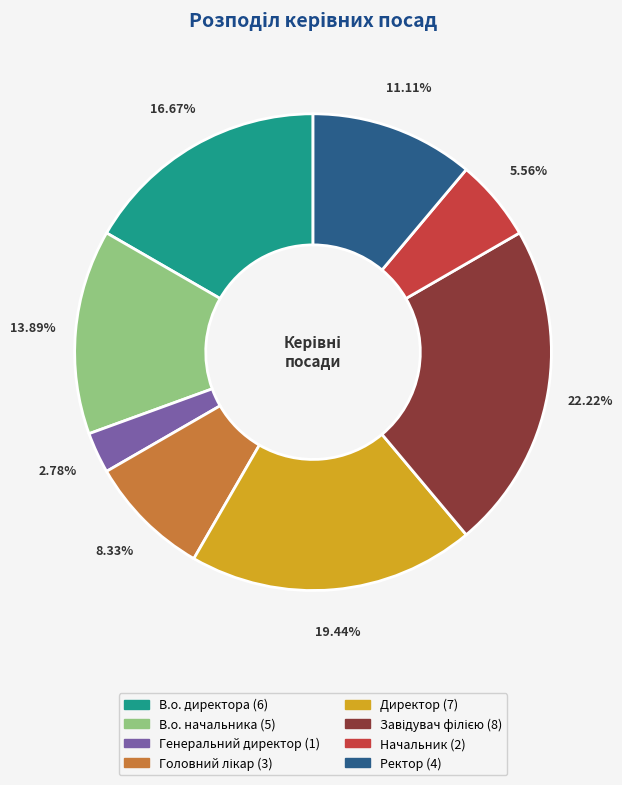

Does any single category account for the majority?

No